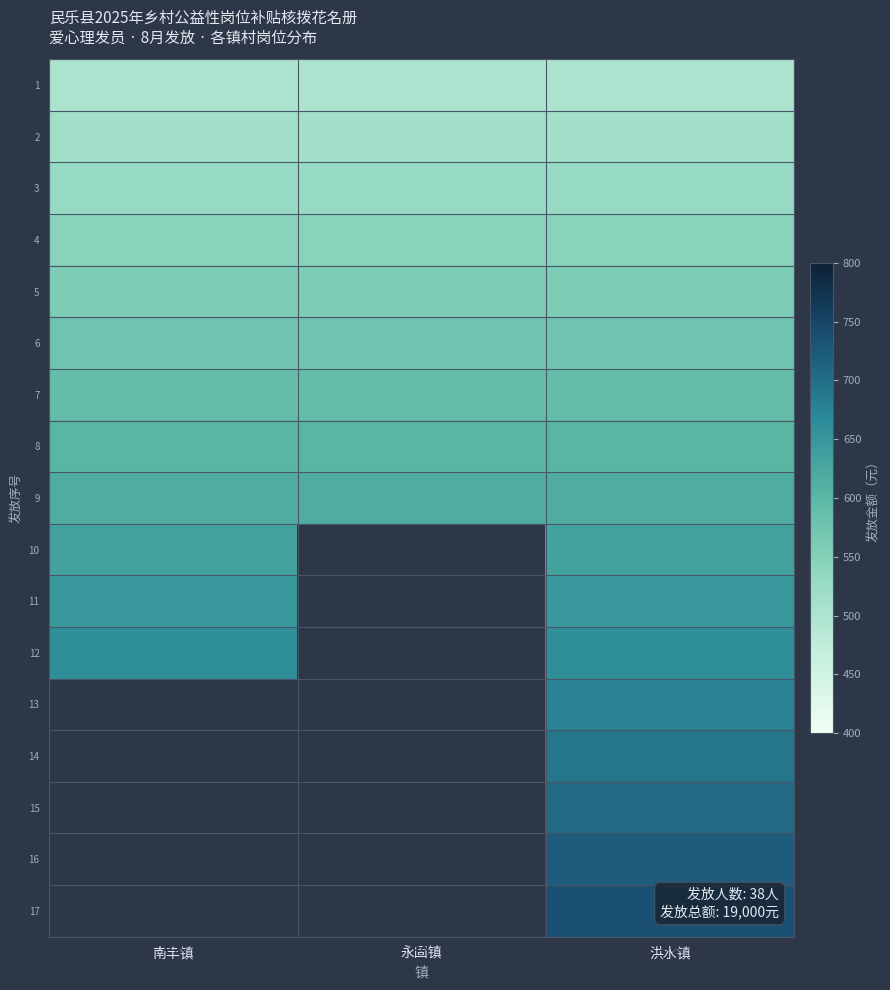

Which label corresponds to the smallest value in the chart?

南丰镇